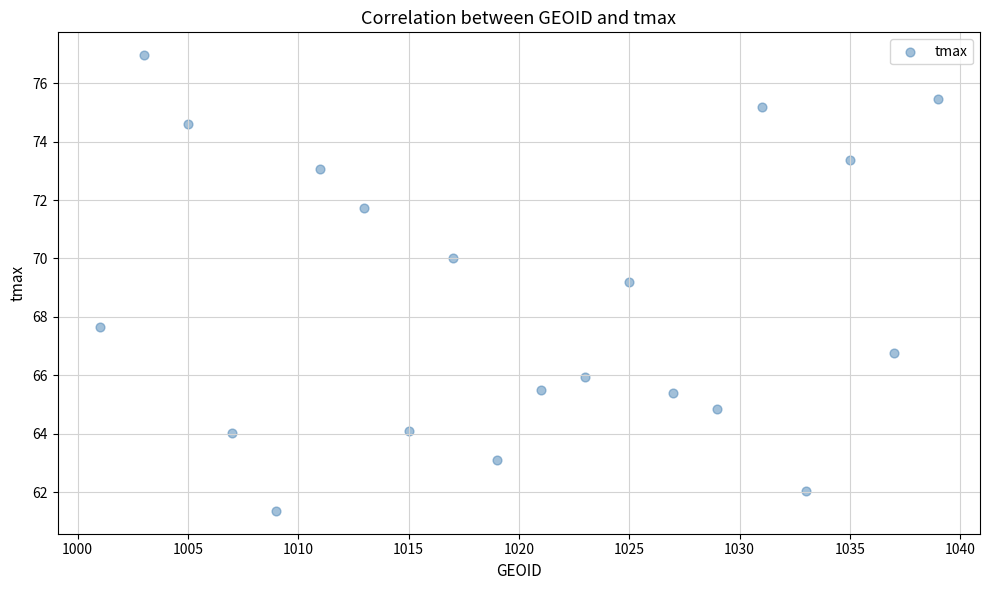

What is the range of Y values (max minus min)?

15.6